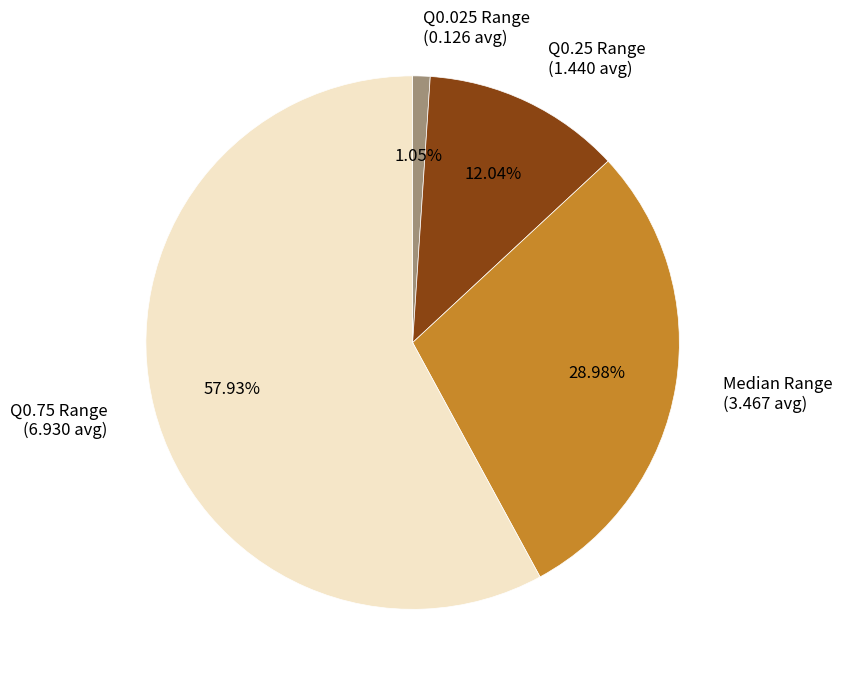

Rank the categories by value from highest to lowest.

Q0.75 Range (6.930 avg), Median Range (3.467 avg), Q0.25 Range (1.440 avg), Q0.025 Range (0.126 avg)